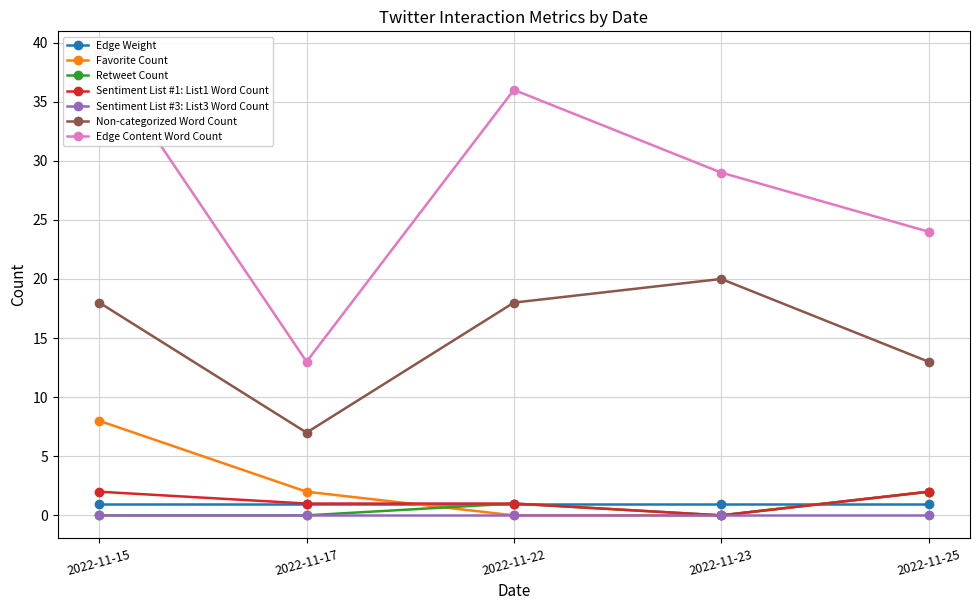

Which category has the lowest value in the Retweet Count series?

2022-11-15